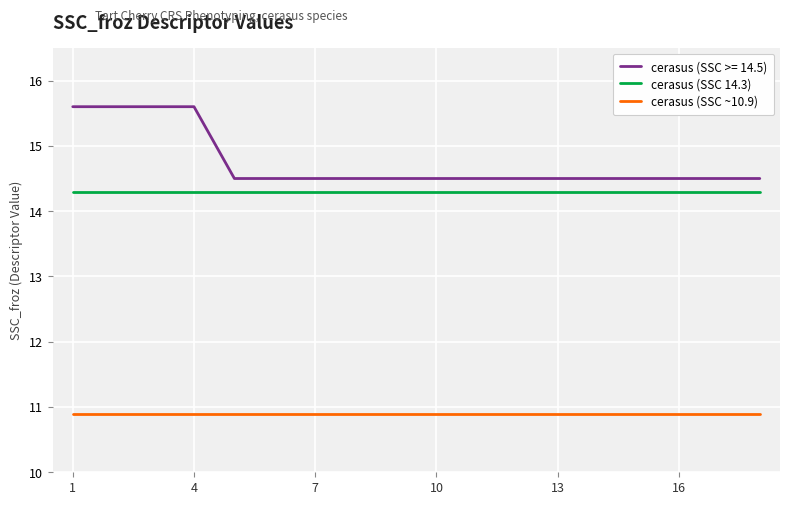

What is the highest value of the cerasus (SSC ~10.9) series?

10.9